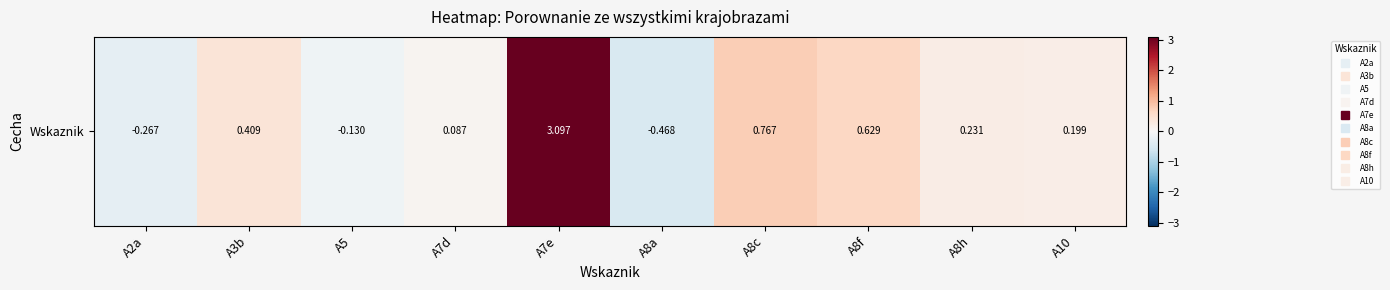

Which has a higher value, A7d or A8f?

A8f